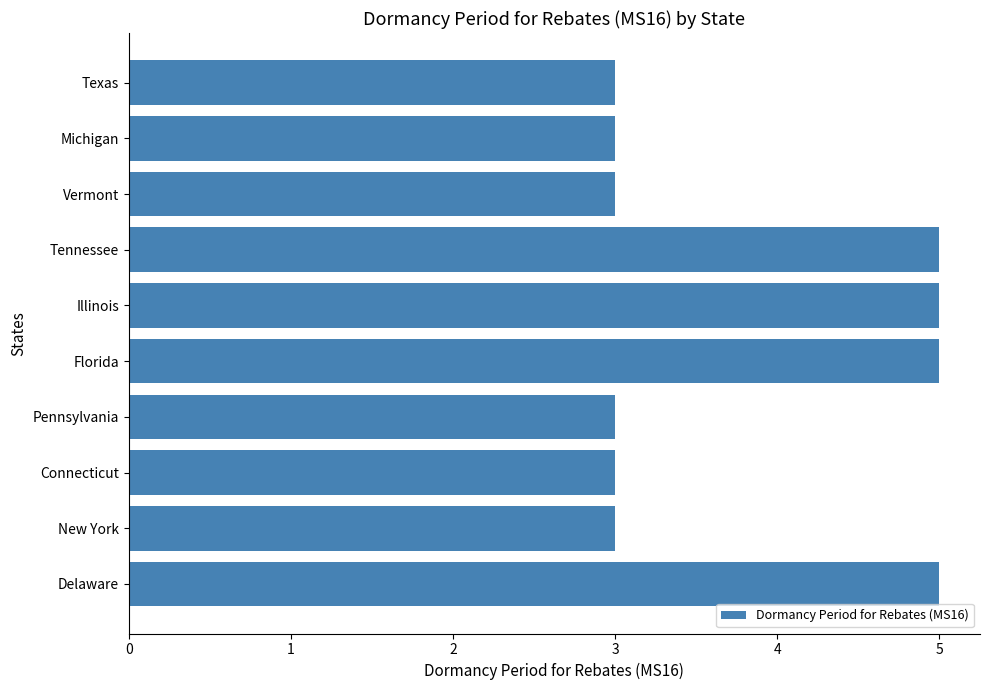

Count the number of data series in this chart.

1